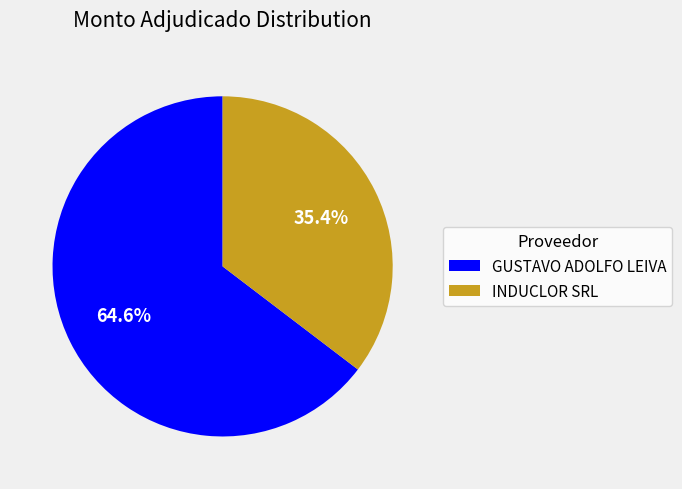

True or false: INDUCLOR SRL accounts for 35% of the total.

True